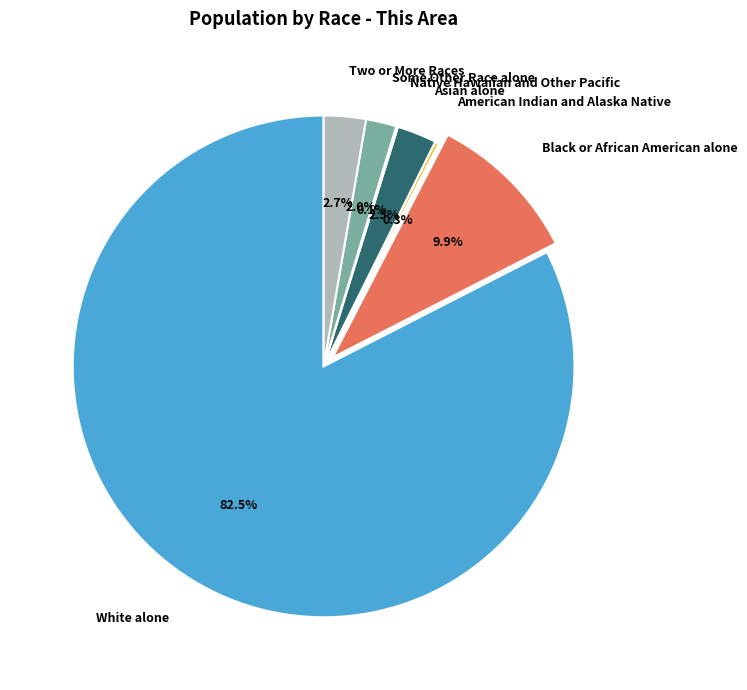

Is there a majority slice in this chart?

Yes